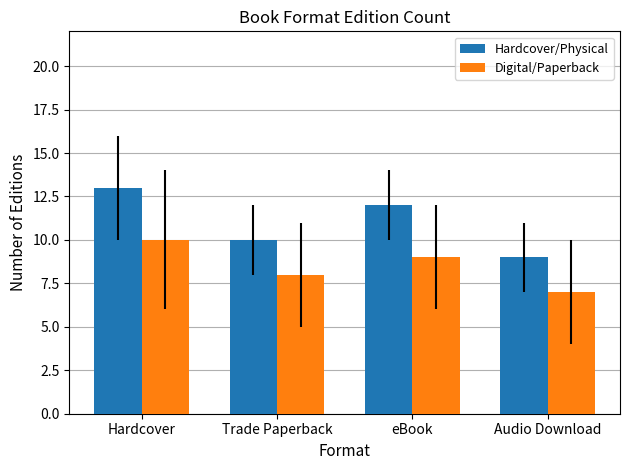

What is the sum of the Hardcover/Physical values at Audio Download and Hardcover?

22